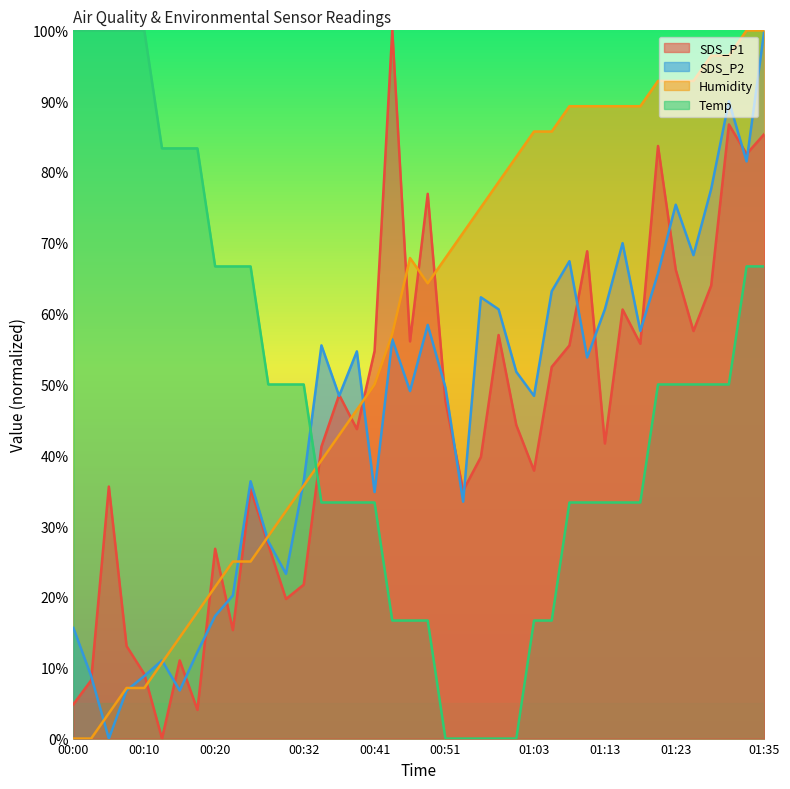

The Humidity series shows 17.9 at 00:17. True or false?

True